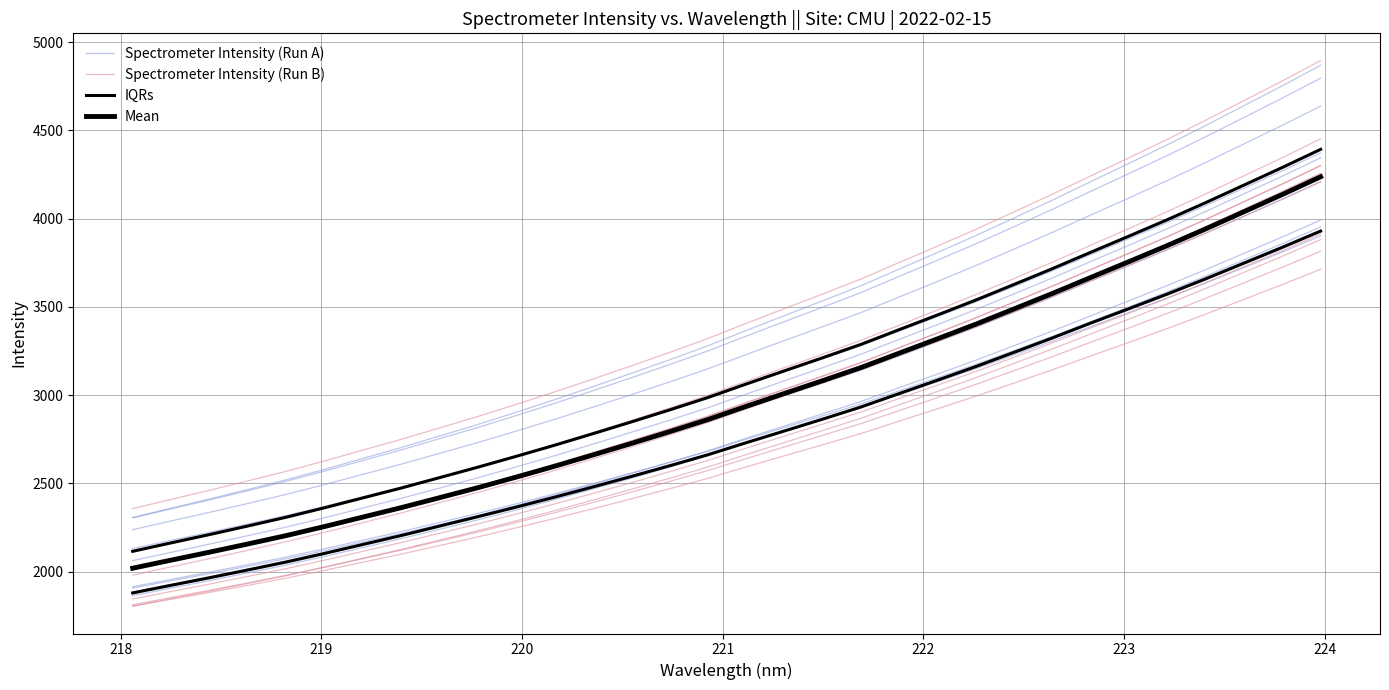

How many data points in Mean are above 2936?

16